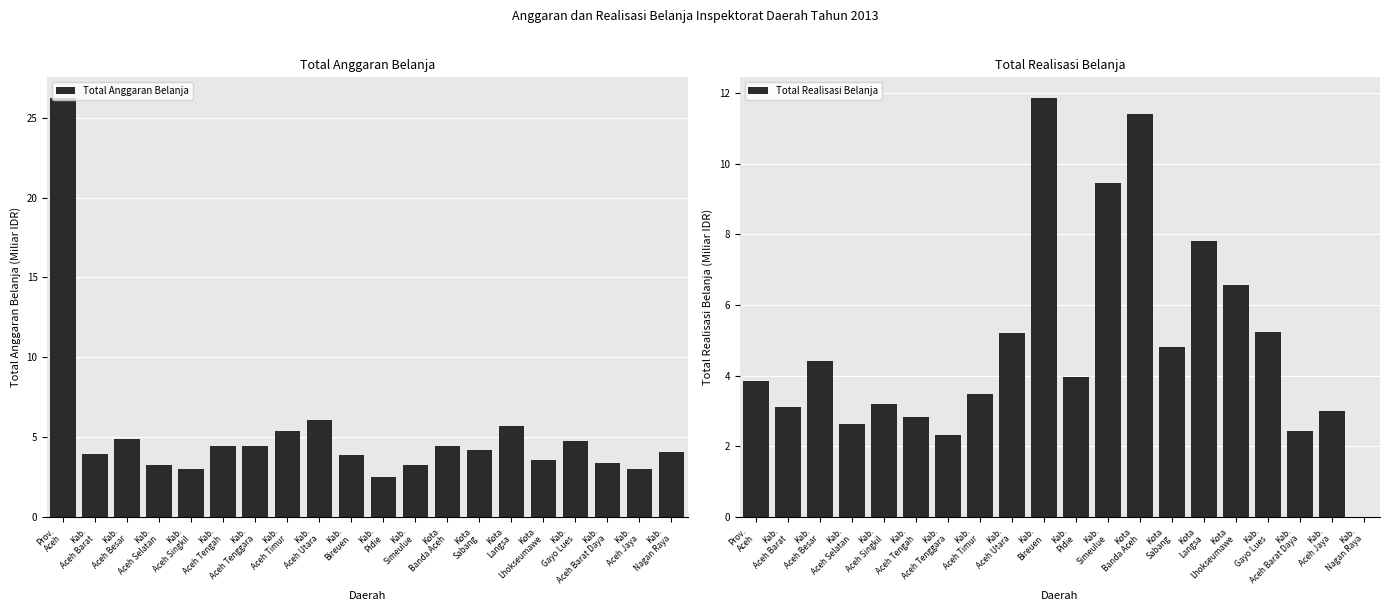

What value does the Total Realisasi Belanja series have at Kab.
Pidie?

4.0